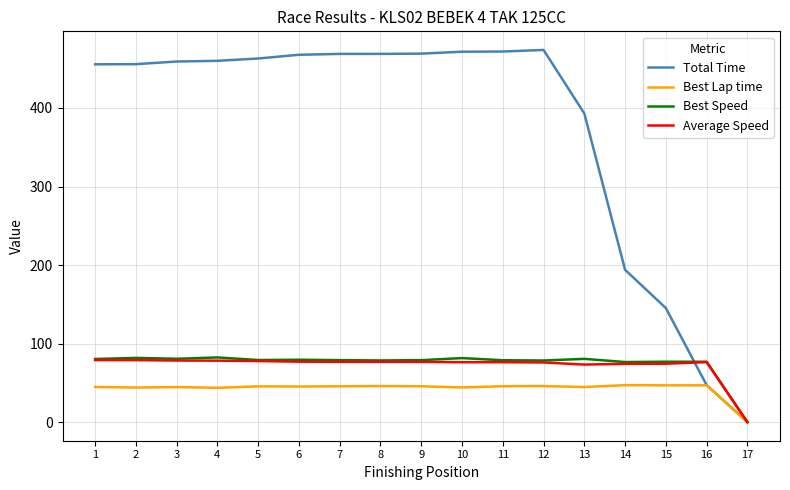

Which series has the widest spread of values?

Total Time